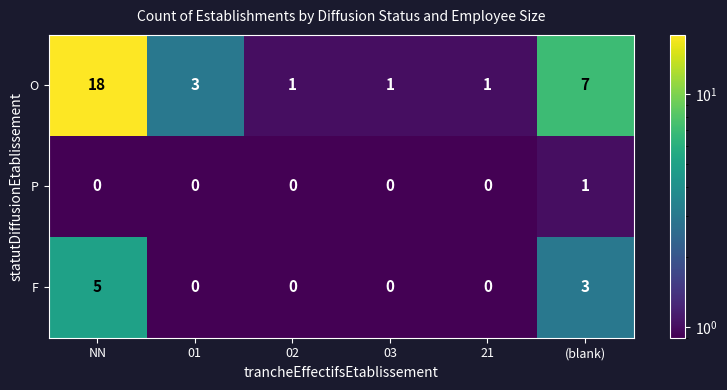

Count the F values in the range 0 to 3.

5